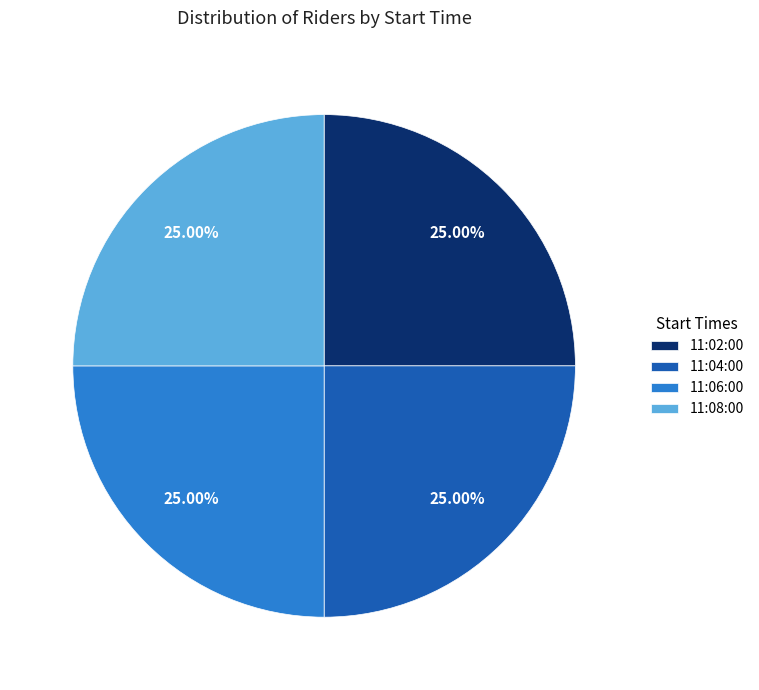

Does any single category account for the majority?

No